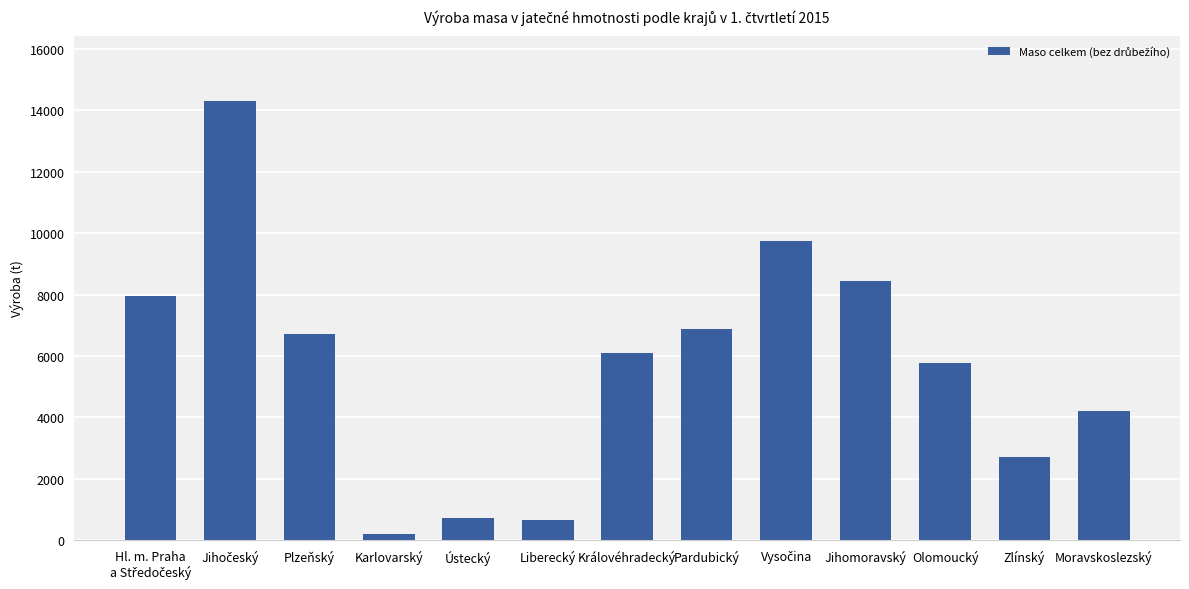

Where is the data nearest to the value 7242?

Pardubický